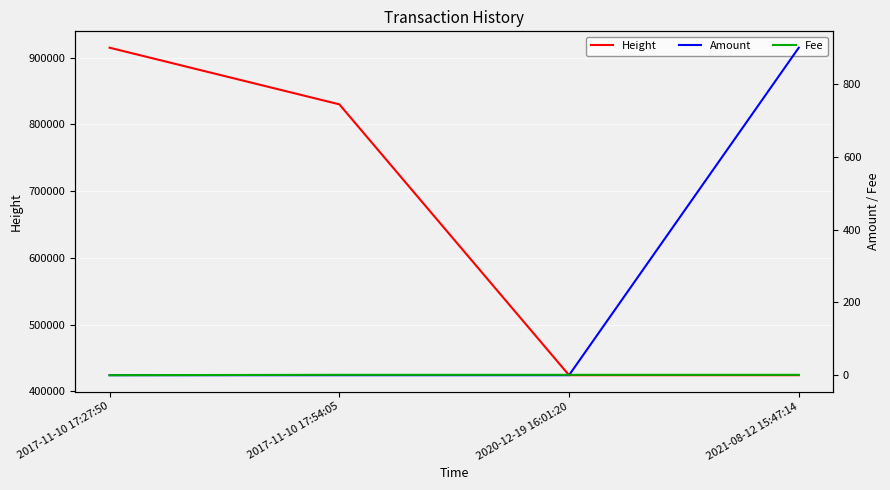

What is the total value across all series at 2017-11-10 17:54:05?

830215.0